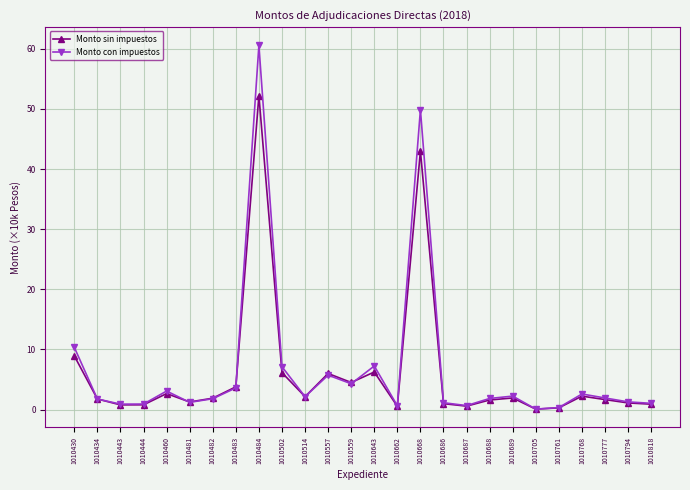

What is the total value across all series at 1010777?

3.6